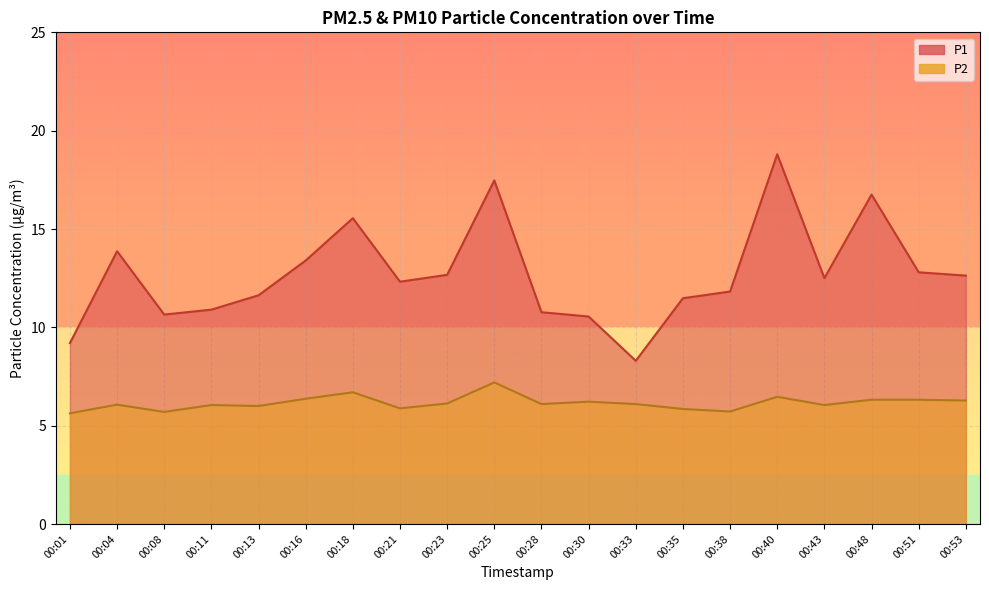

Does the chart display data point markers on the line(s)?

No